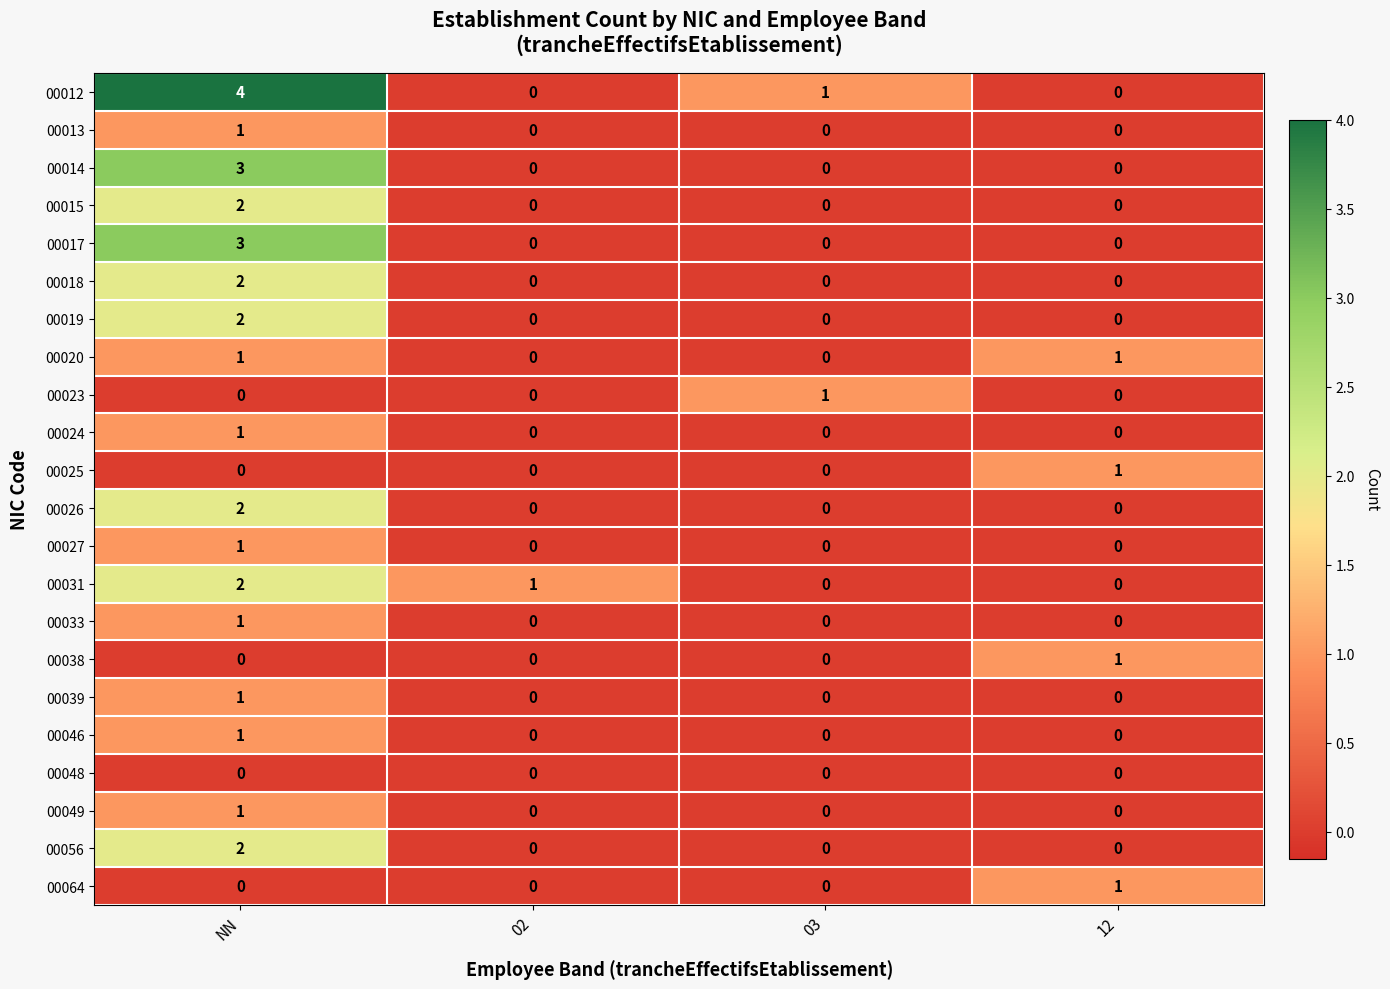

At which category is the sum across all series the highest?

NN